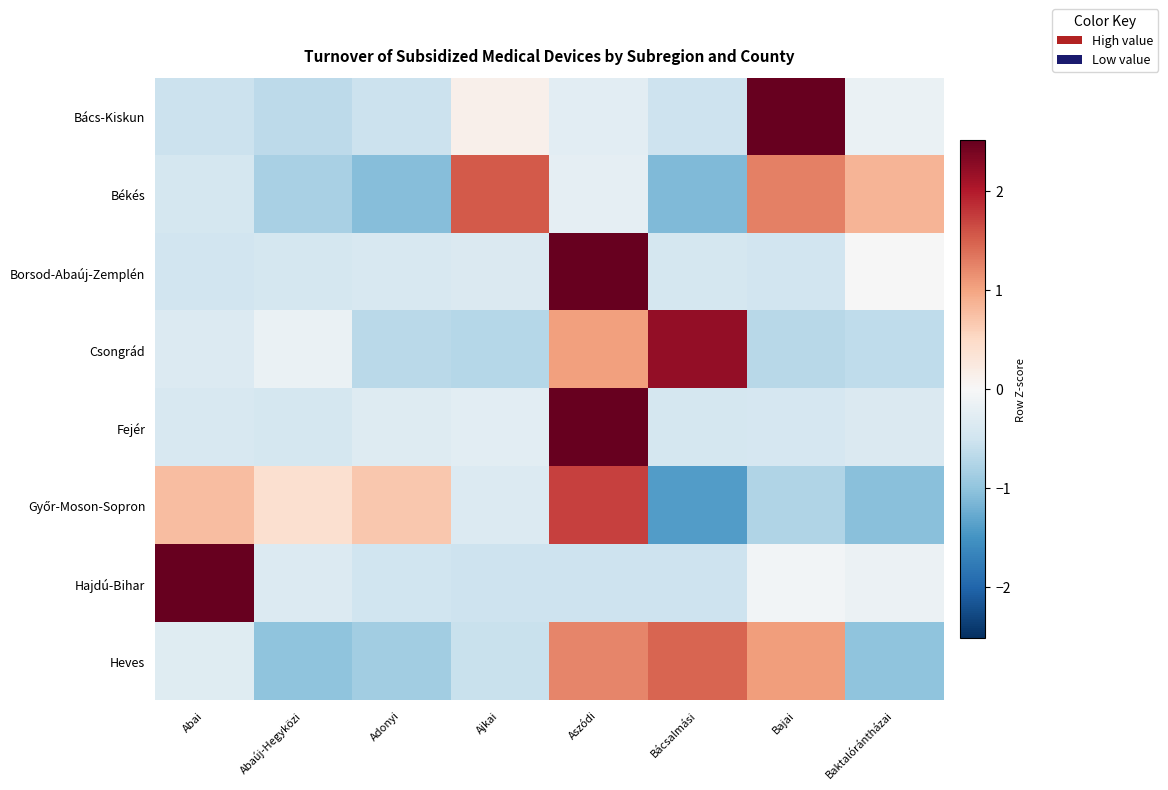

Which series has the largest total across all categories?

Győr-Moson-Sopron